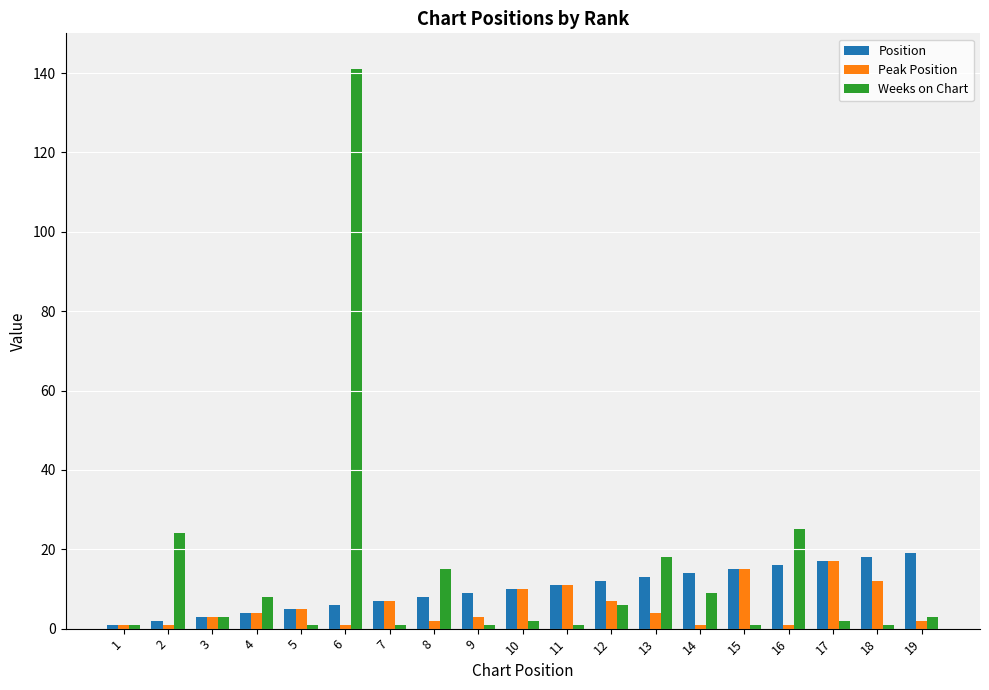

What is the sum of all Weeks on Chart values?

263